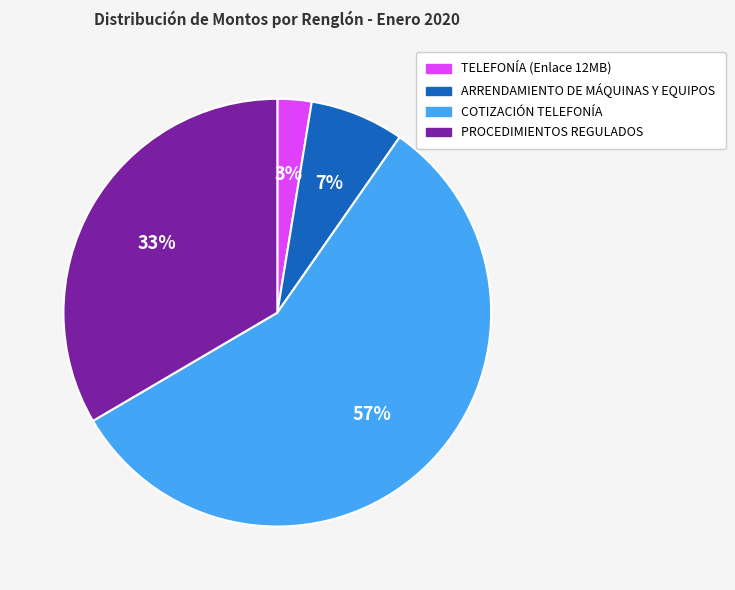

Combined, do PROCEDIMIENTOS REGULADOS and ARRENDAMIENTO DE MÁQUINAS Y EQUIPOS account for over 50%?

No